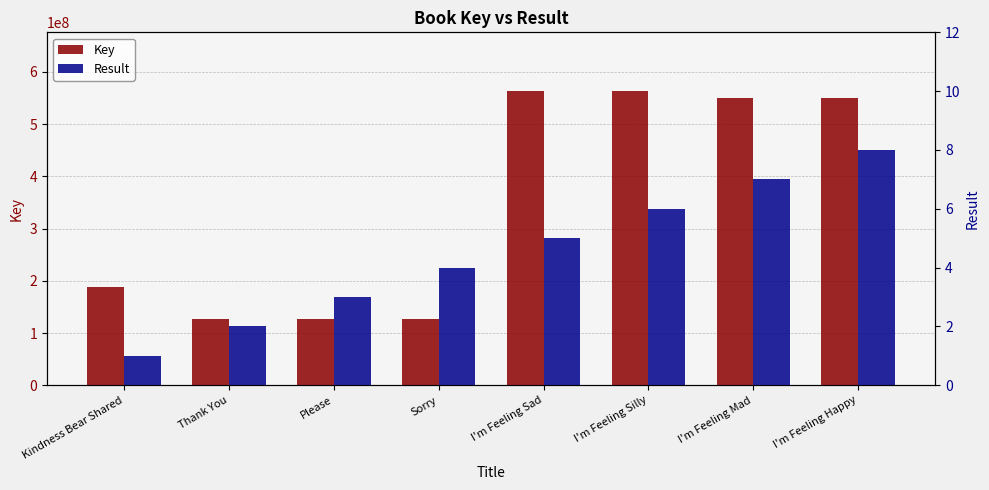

Reading right to left, what are all the values shown in this chart?

Key: I'm Feeling Happy=549343760	I'm Feeling Mad=549339008	I'm Feeling Silly=562894923	I'm Feeling Sad=562891587	Sorry=127590969	Please=127590317	Thank You=127591742	Kindness Bear Shared=187585463
Result: I'm Feeling Happy=8	I'm Feeling Mad=7	I'm Feeling Silly=6	I'm Feeling Sad=5	Sorry=4	Please=3	Thank You=2	Kindness Bear Shared=1